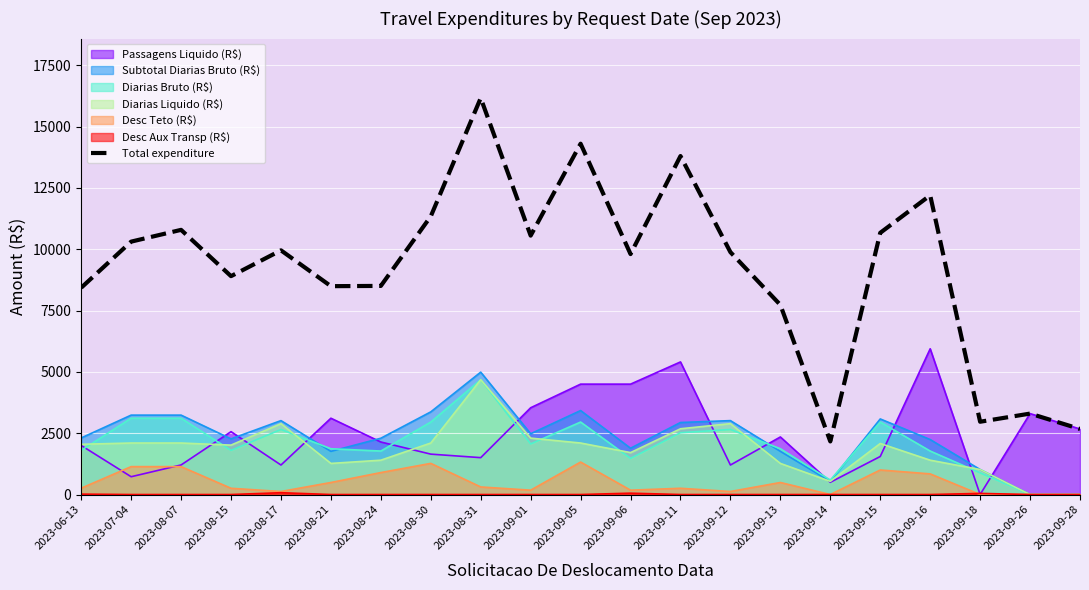

What is the change in value from 2023-08-30 to 2023-09-05?

+2961.5